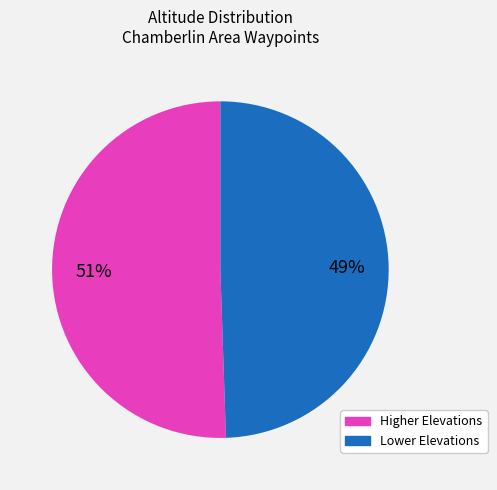

Is there any slice that represents more than half of the pie?

Yes